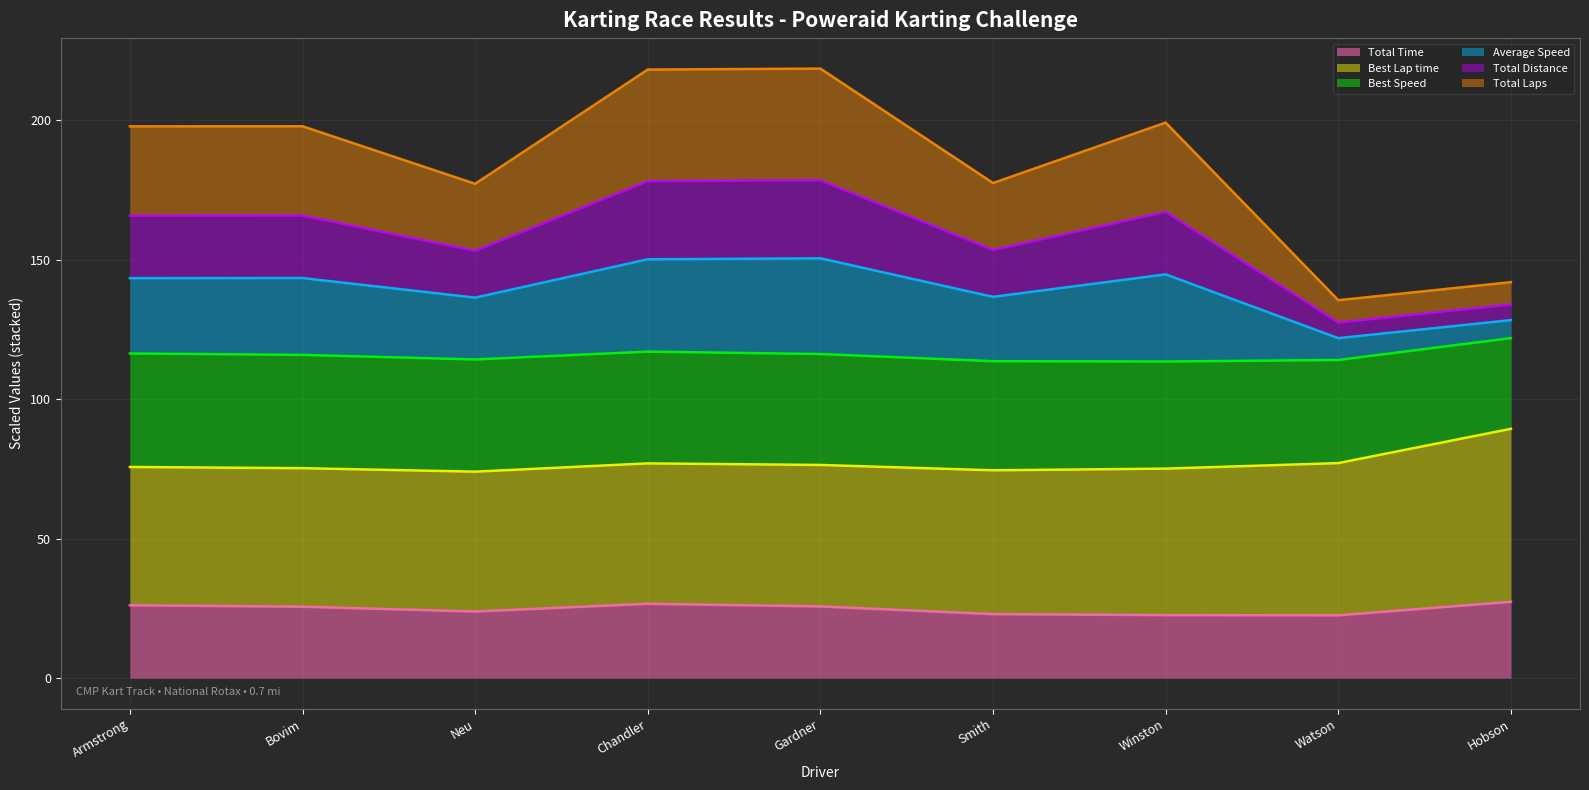

Reading right to left, list all the values displayed in this chart.

Total Time (line): Hobson=27.4	Watson=22.5	Winston=22.6	Smith=22.9	Gardner=25.7	Chandler=26.7	Neu=23.9	Bovim=25.6	Armstrong=26.1
Best Lap time (line): Hobson=89.4	Watson=77.1	Winston=75.1	Smith=74.5	Gardner=76.4	Chandler=77.0	Neu=74.0	Bovim=75.3	Armstrong=75.7
Best Speed (line): Hobson=121.9	Watson=114.0	Winston=113.5	Smith=113.6	Gardner=116.2	Chandler=117.0	Neu=114.2	Bovim=115.9	Armstrong=116.4
Average Speed (line): Hobson=128.3	Watson=121.9	Winston=144.7	Smith=136.7	Gardner=150.5	Chandler=150.1	Neu=136.4	Bovim=143.4	Armstrong=143.4
Total Distance (line): Hobson=133.9	Watson=127.5	Winston=167.1	Smith=153.5	Gardner=178.5	Chandler=178.1	Neu=153.2	Bovim=165.8	Armstrong=165.8
Total Laps (line): Hobson=141.9	Watson=135.5	Winston=199.1	Smith=177.5	Gardner=218.5	Chandler=218.1	Neu=177.2	Bovim=197.8	Armstrong=197.8